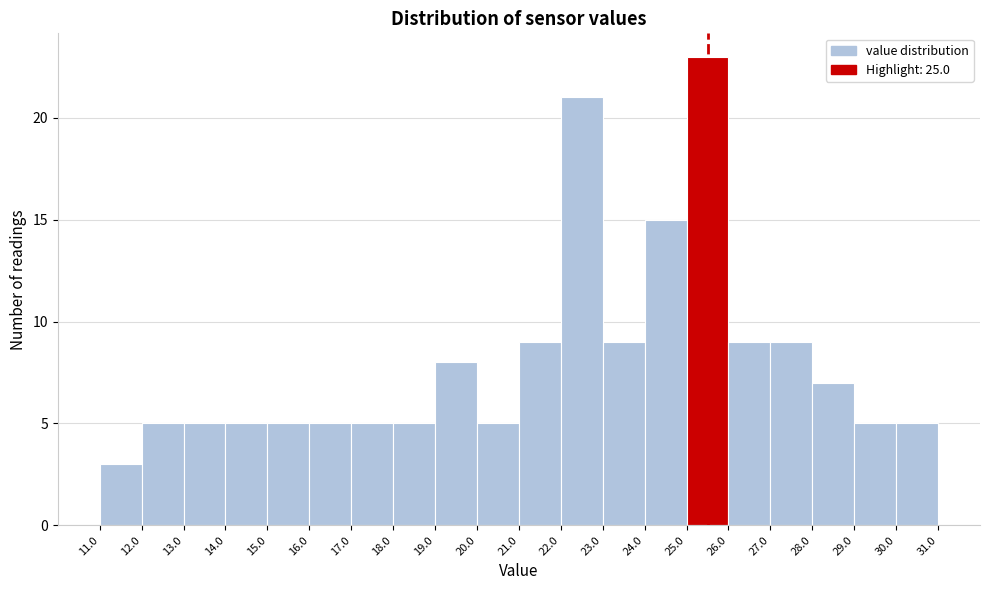

Reading left to right, list every bar in this chart as the range it spans on the x-axis followed by its height. The values are not printed on the chart, so give them approximately, as read against the axis.

11.0 to 12.0: 3
12.0 to 13.0: 5
13.0 to 14.0: 5
14.0 to 15.0: 5
15.0 to 16.0: 5
16.0 to 17.0: 5
17.0 to 18.0: 5
18.0 to 19.0: 5
19.0 to 20.0: 8
20.0 to 21.0: 5
21.0 to 22.0: 9
22.0 to 23.0: 21
23.0 to 24.0: 9
24.0 to 25.0: 15
25.0 to 26.0: 23
26.0 to 27.0: 9
27.0 to 28.0: 9
28.0 to 29.0: 7
29.0 to 30.0: 5
30.0 to 31.0: 5